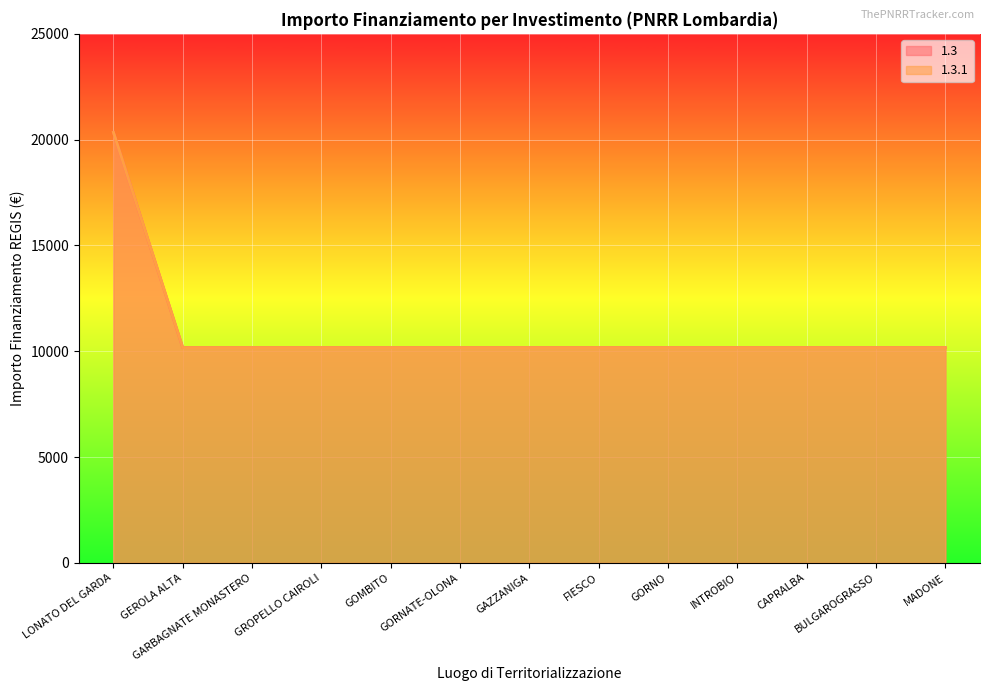

At which category is the sum across all series the highest?

LONATO DEL GARDA